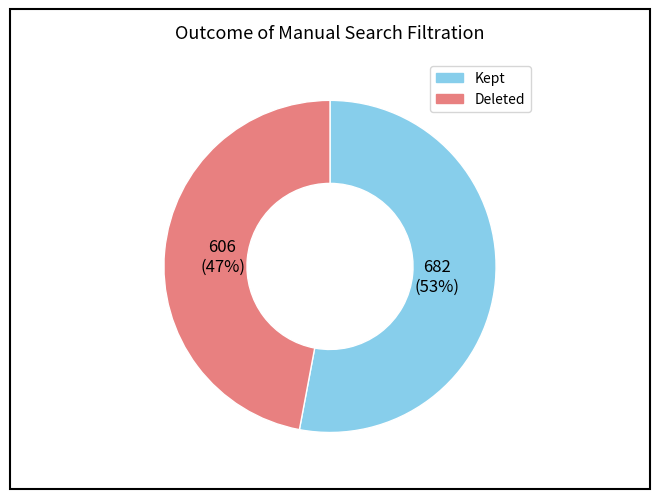

Is there a majority slice in this chart?

Yes